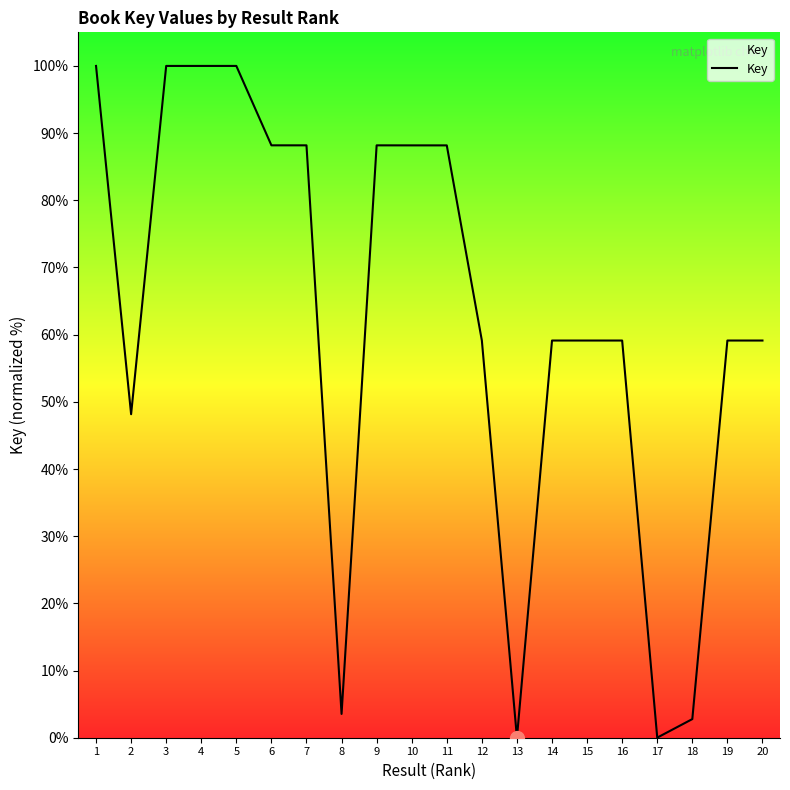

What is the greatest value displayed?

100.0